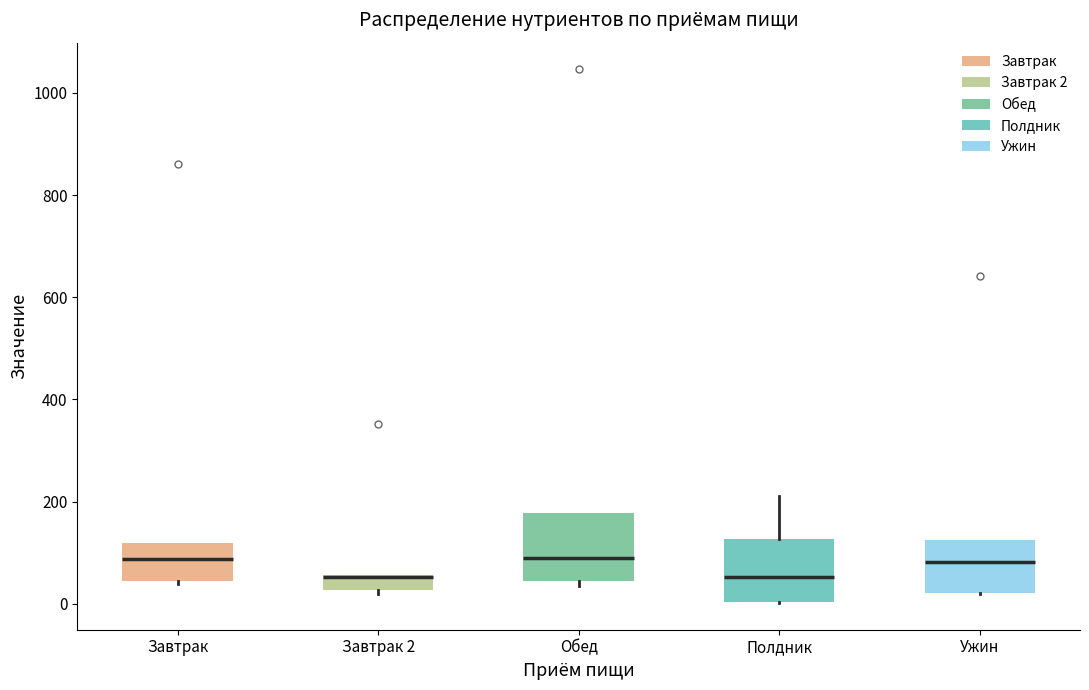

Where does the median line of the box for Полдник sit on the y-axis? The values are not printed on the chart, so give them approximately, as read against the axis.

60